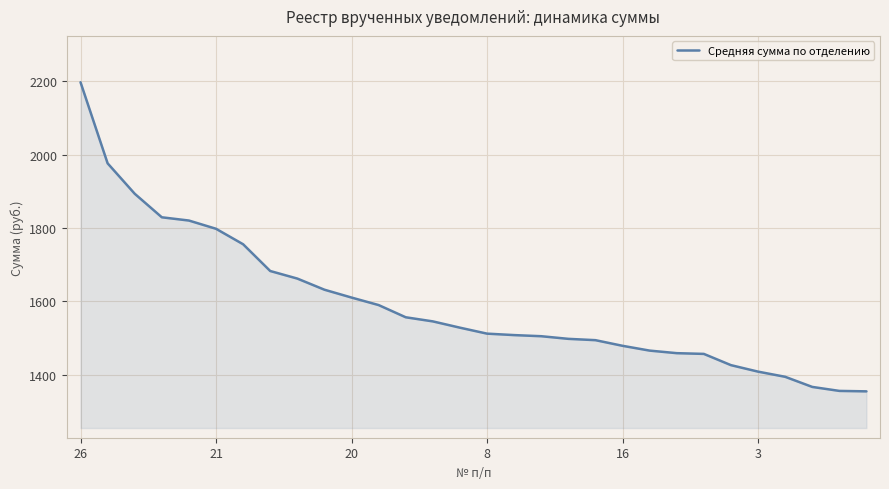

What is the difference between the maximum and minimum values?

842.9